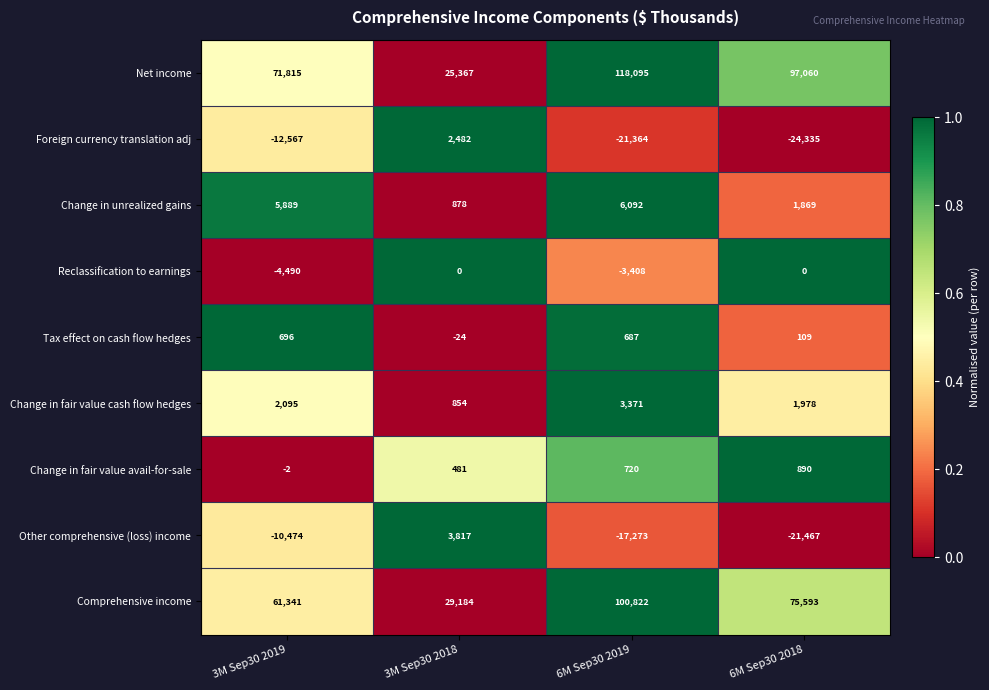

The Foreign currency translation adj series shows 2482 at 3M Sep30 2018. True or false?

True